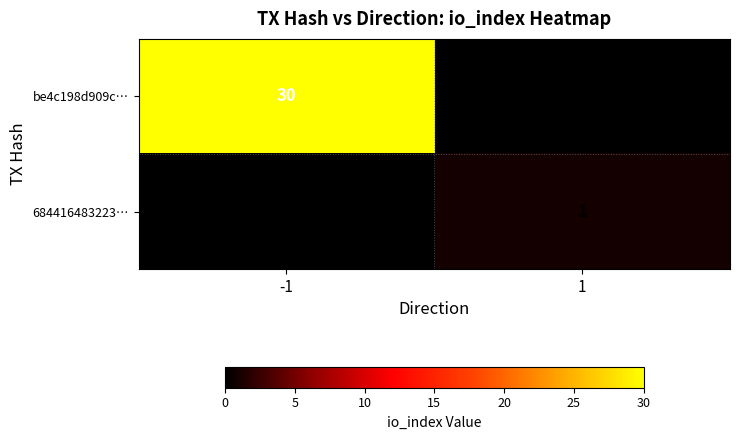

What is the difference between the be4c198d909c… values at 1 and -1?

30